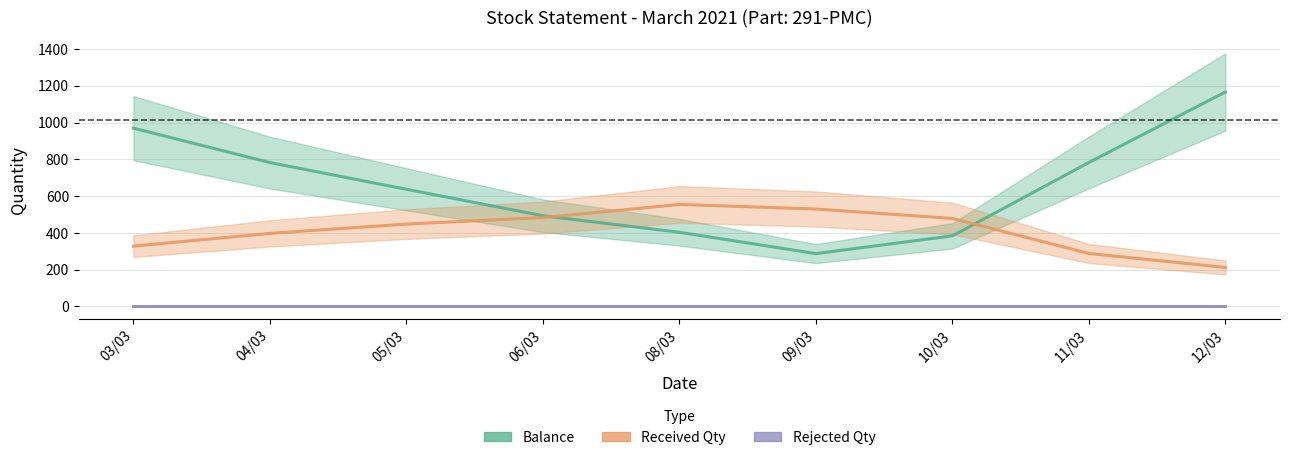

What are all the series names shown in the legend?

Balance, Received Qty, Rejected Qty